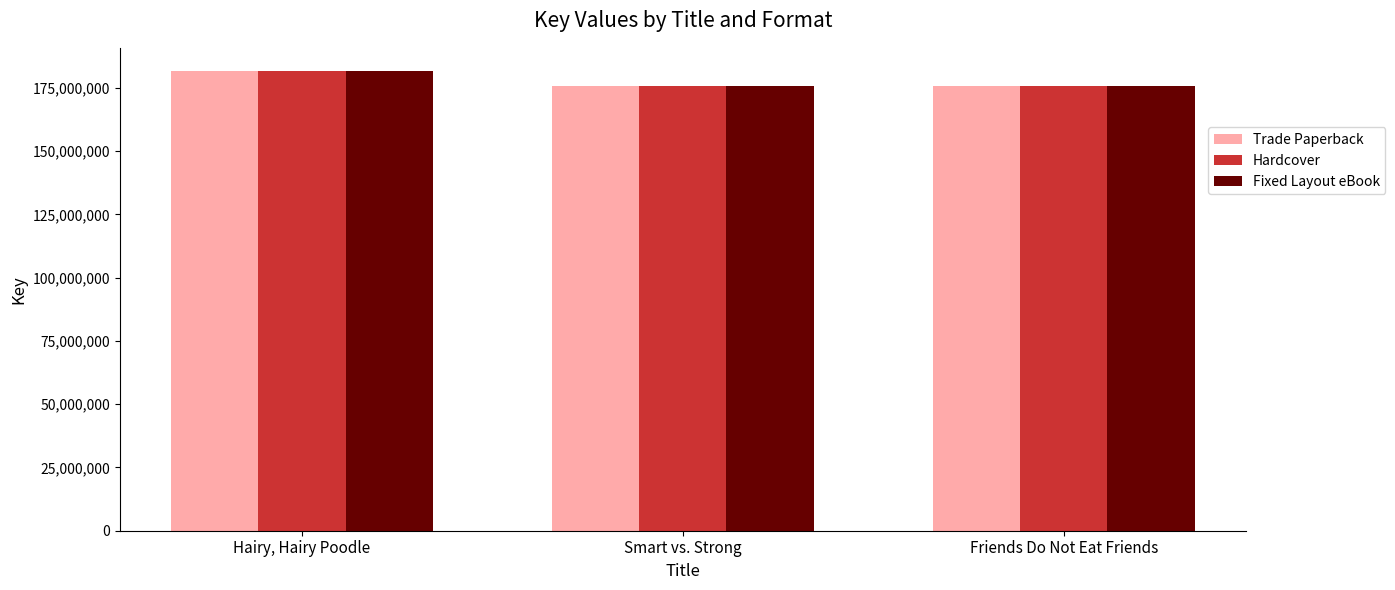

The Hardcover series shows 286785440 at Smart vs. Strong. True or false?

False